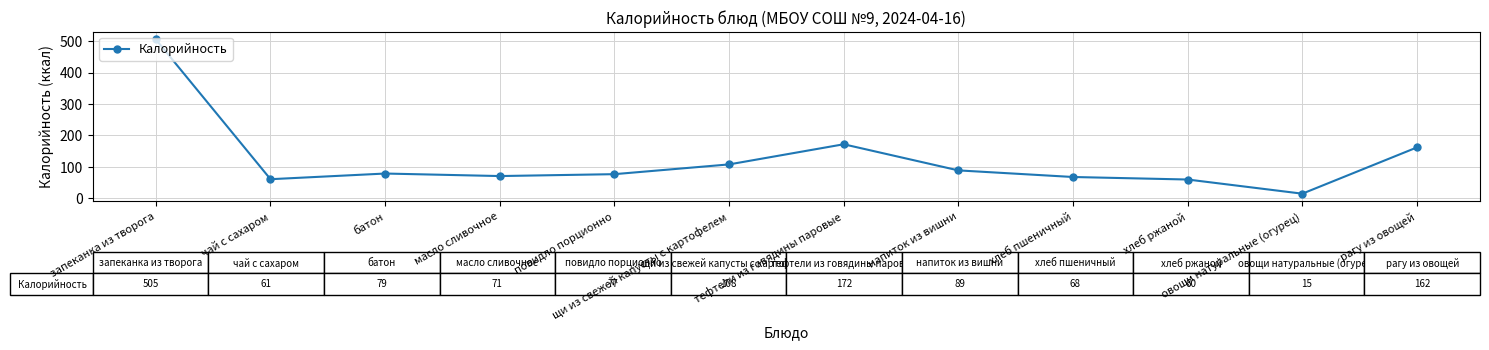

What is the difference between the maximum and minimum values?

490